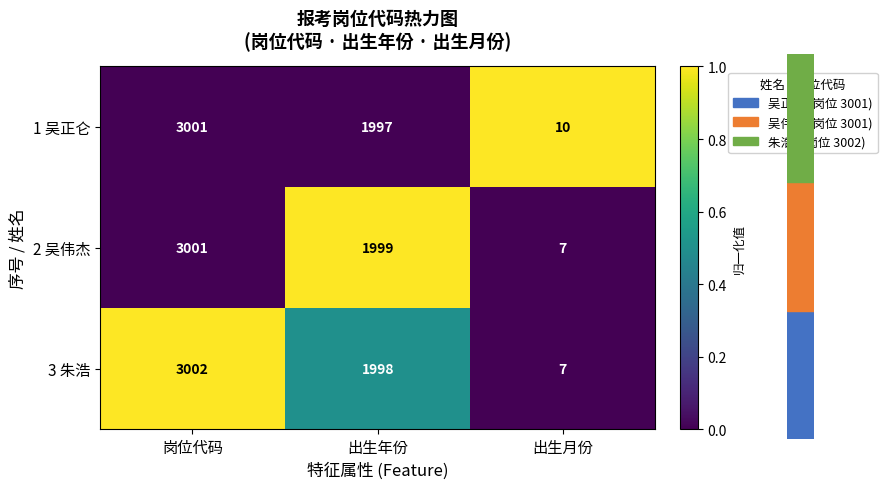

How many data points does each series have?

3